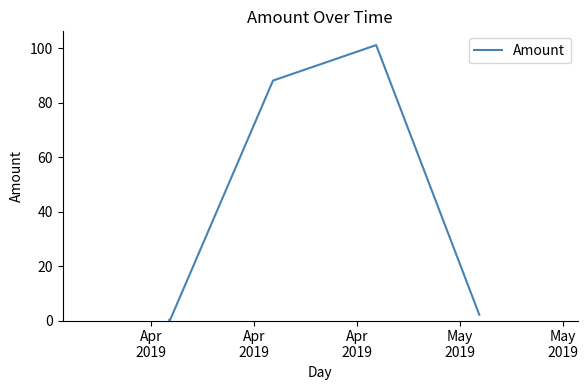

What is the average value?

31.9